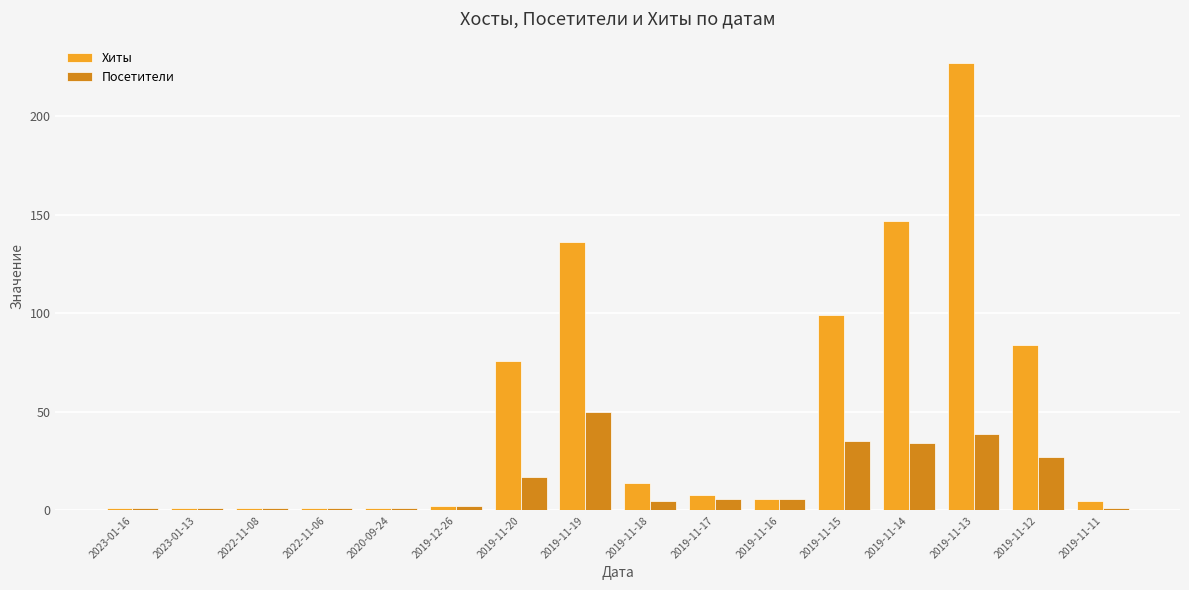

At which label does Посетители first exceed 6?

2019-11-20